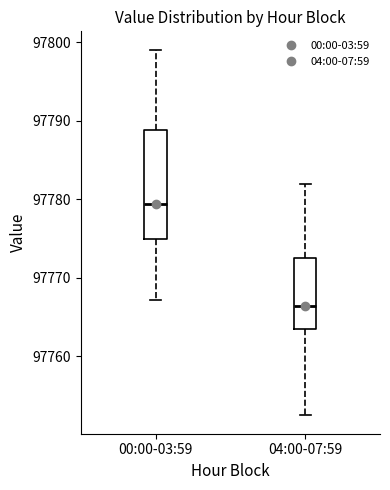

Which box's median line is the lowest?

04:00-07:59